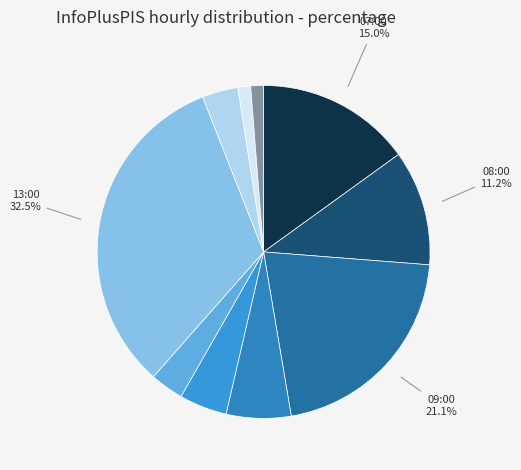

How many segments does this pie chart have?

10